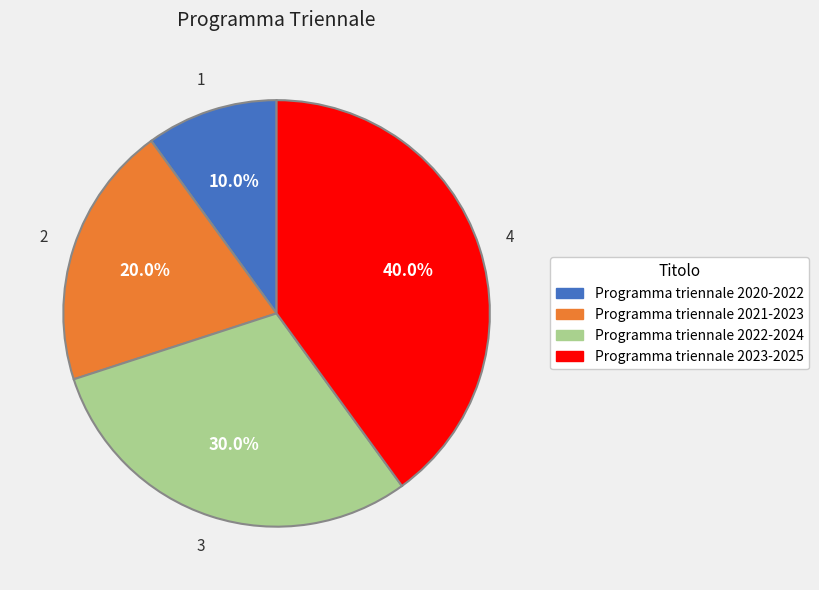

To the nearest percent, what is the difference between the Programma triennale 2023-2025 and Programma triennale 2021-2023 slice percentages?

20%